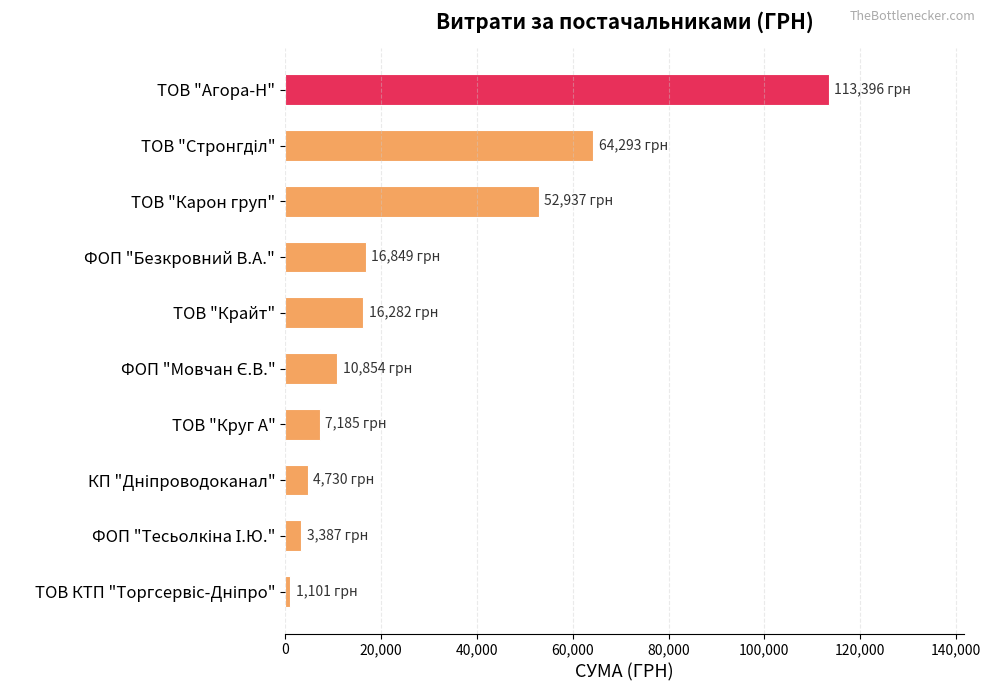

What is the label of the 7th bar from the top?

ТОВ "Круг А"